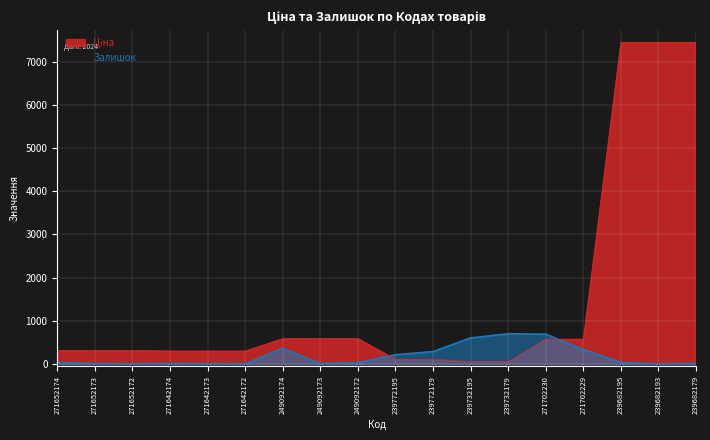

At how many categories does at least one series exceed 4160?

3